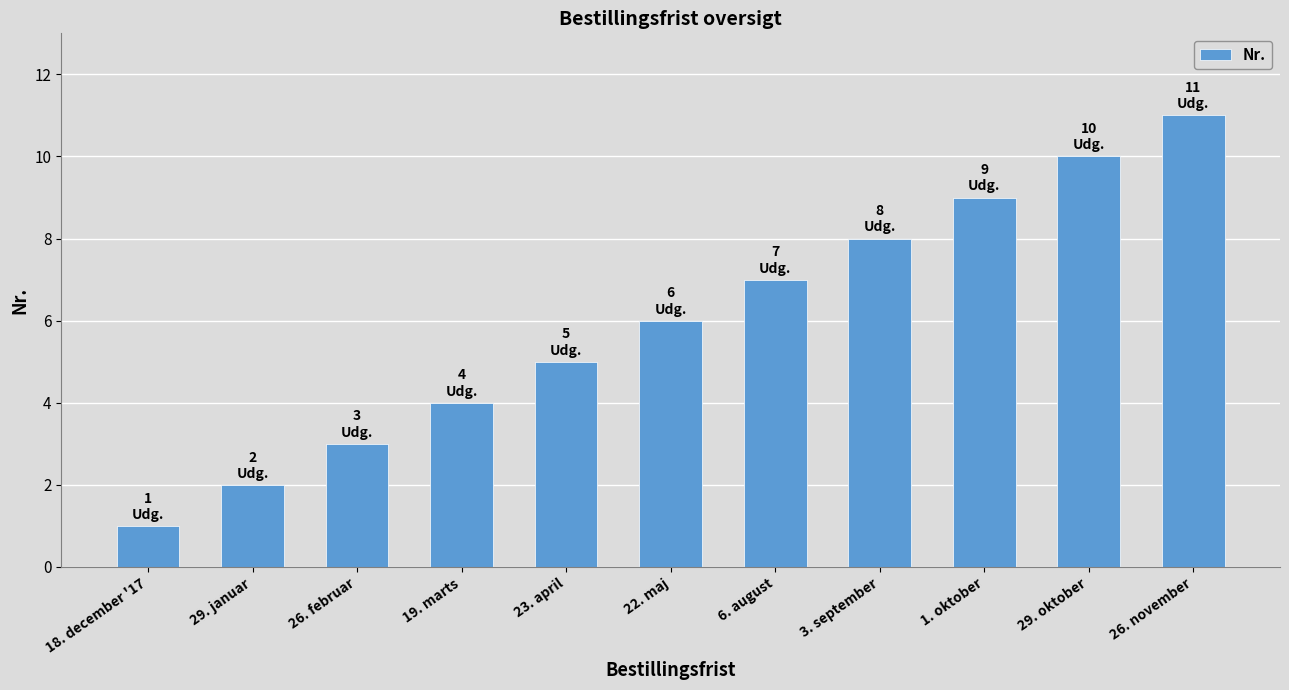

At which label is the value closest to 6?

22. maj